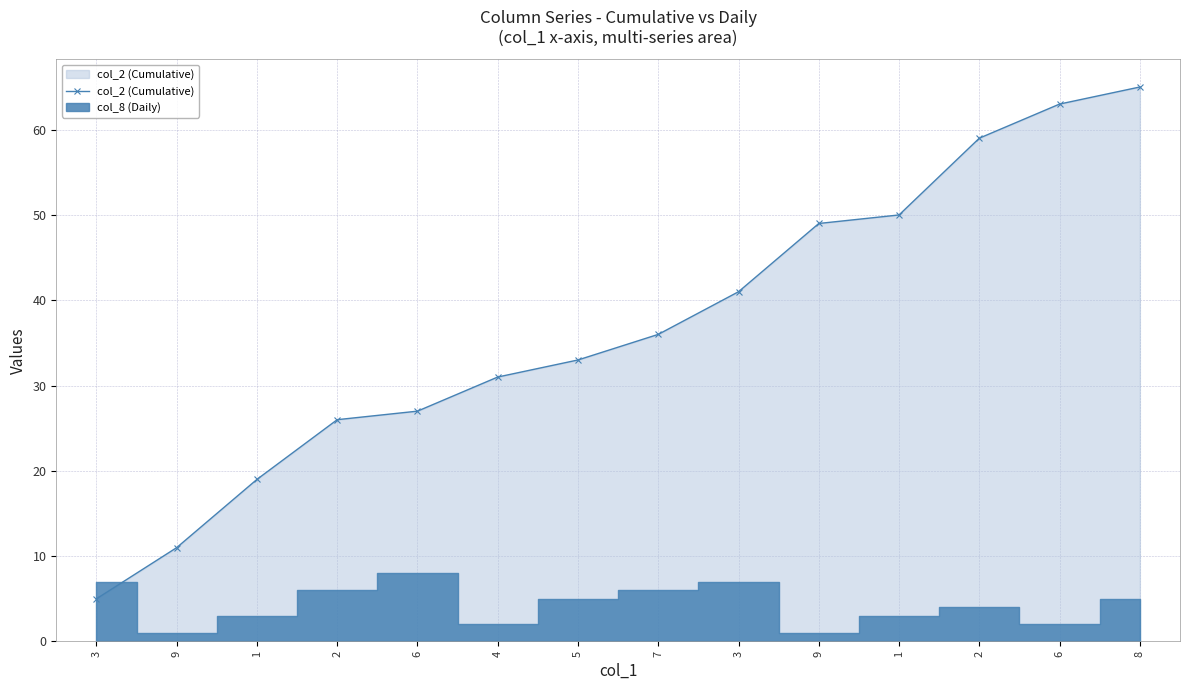

Reading left to right, what are all the values shown in this chart?

3=5	9=11	1=19	2=26	6=27	4=31	5=33	7=36	3=41	9=49	1=50	2=59	6=63	8=65